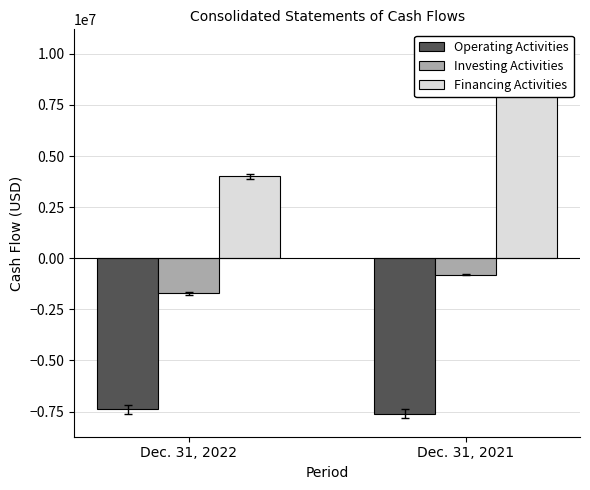

What is the spread (max minus min) of values at Dec. 31, 2022?

11412316